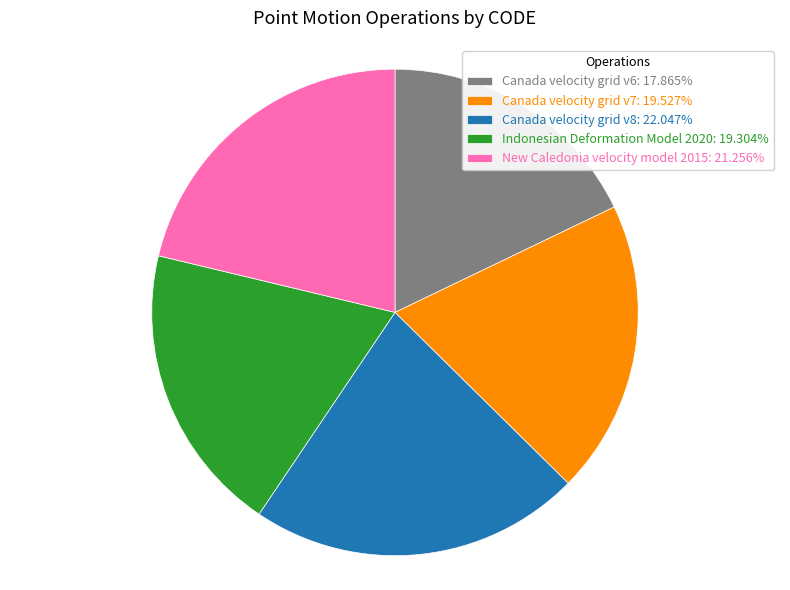

How many slices are in this pie chart?

5